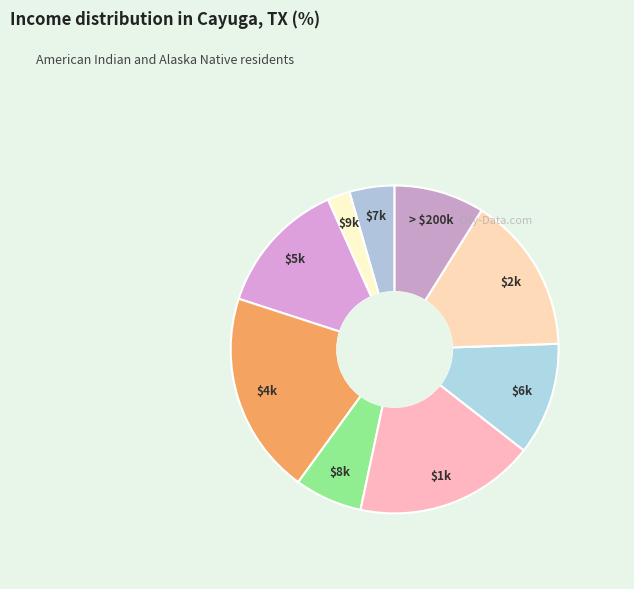

How many slices are in this pie chart?

9